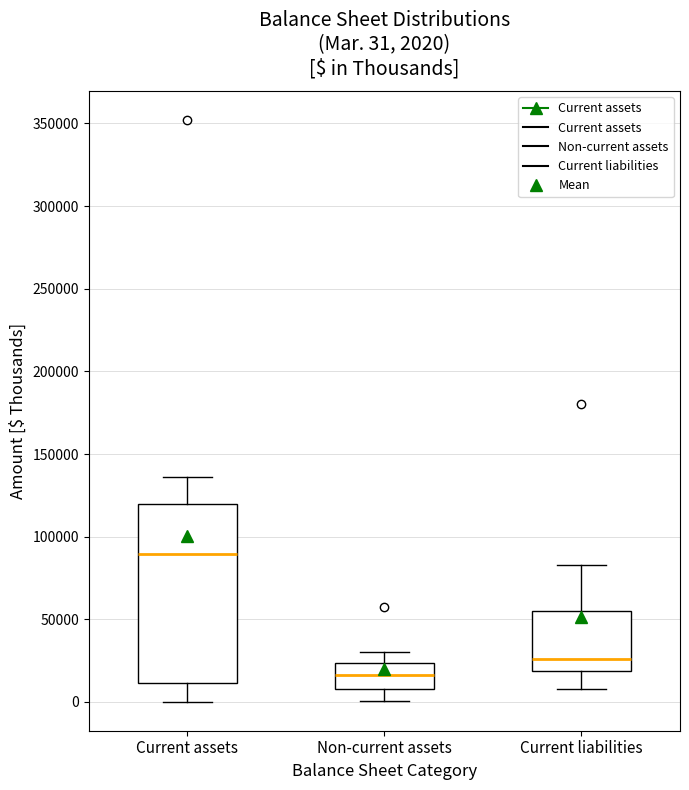

Which box's median line is the highest?

Current assets